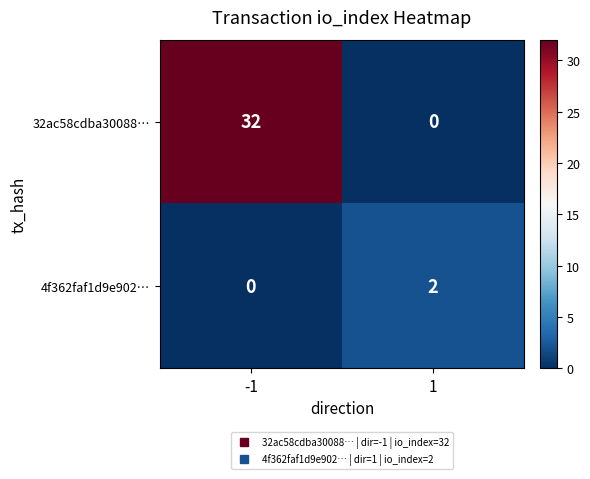

Count the number of data series in this chart.

2